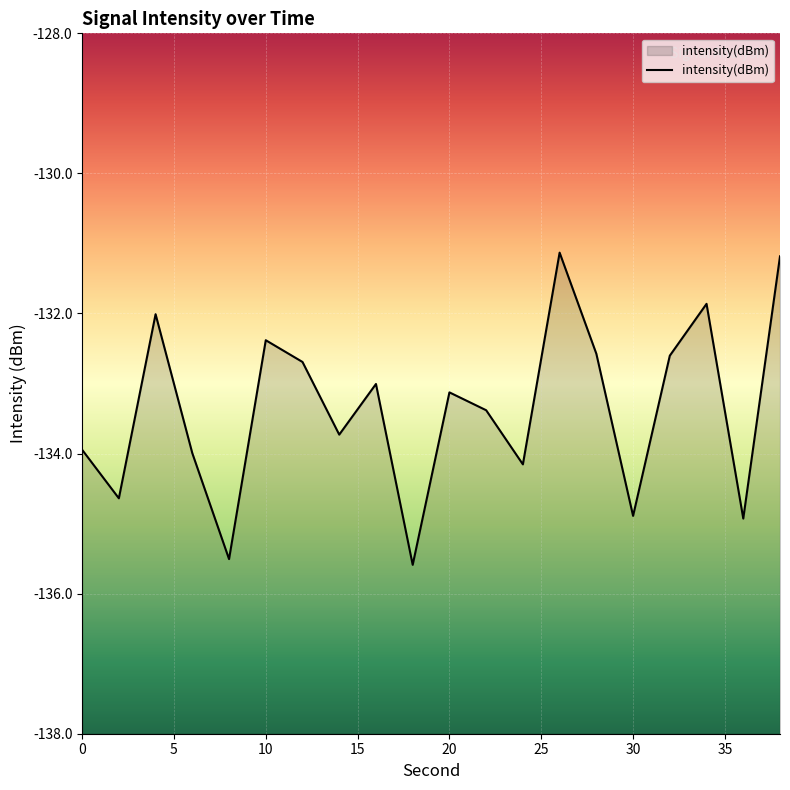

What is the greatest value displayed?

-131.1